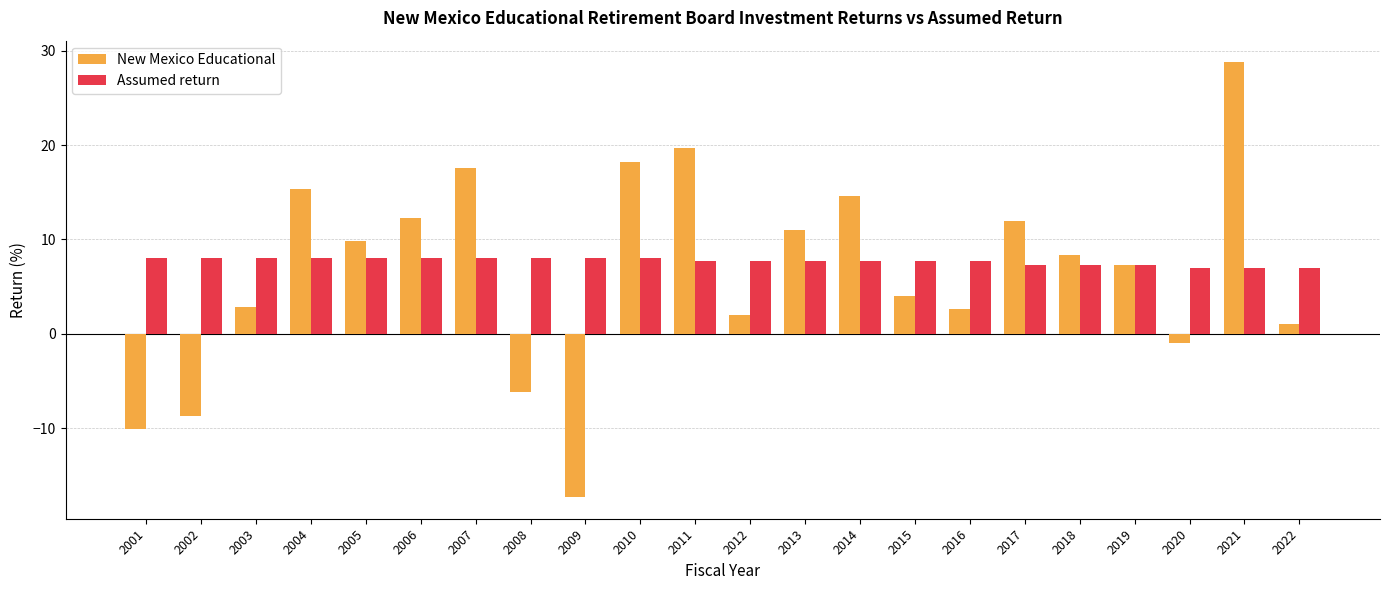

How many data points does each series have?

22